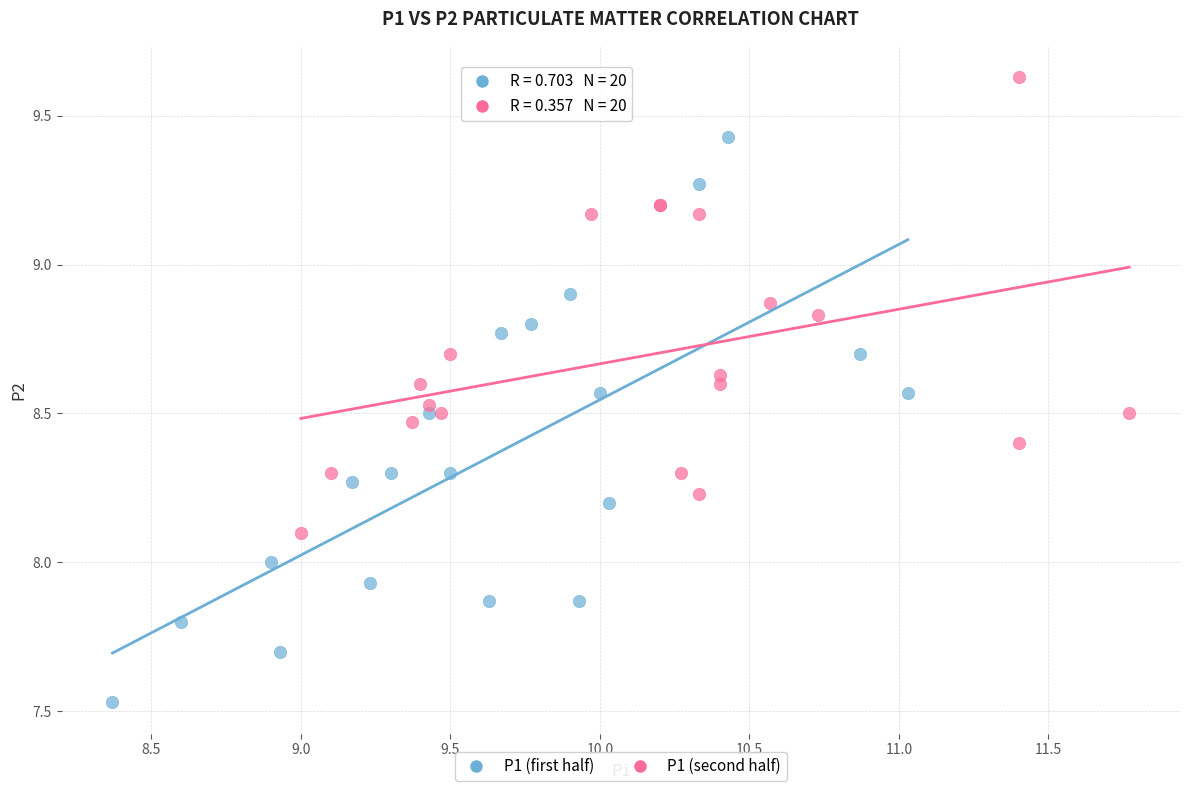

Which series contains the lowest Y value?

P1 (first half)